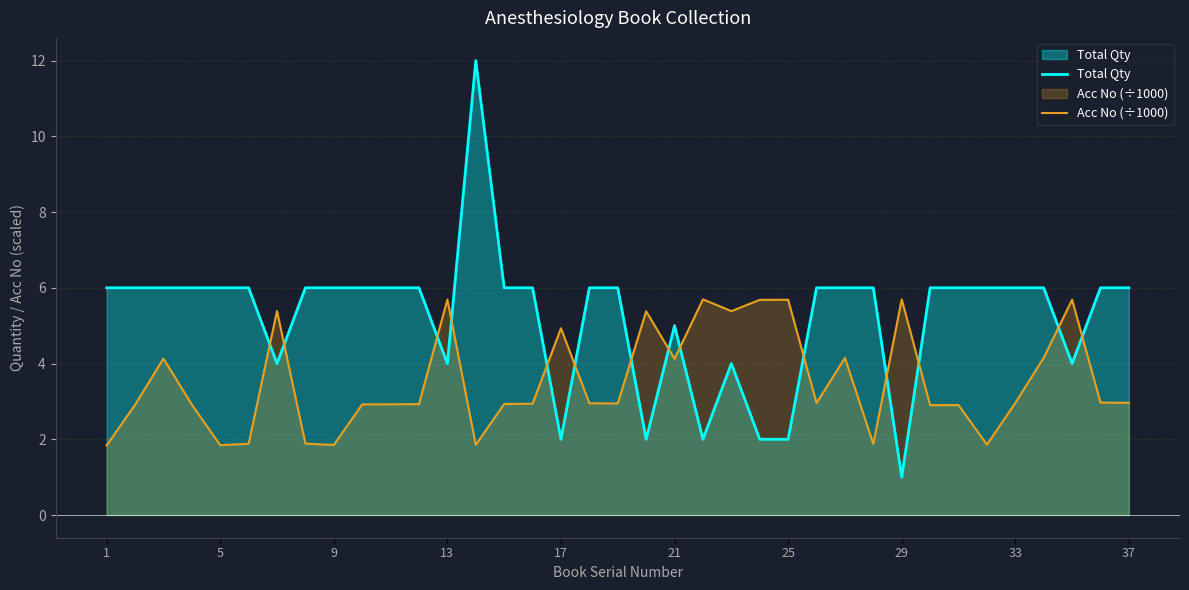

How many intersections are there between Acc No (÷1000) and Total Qty?

14